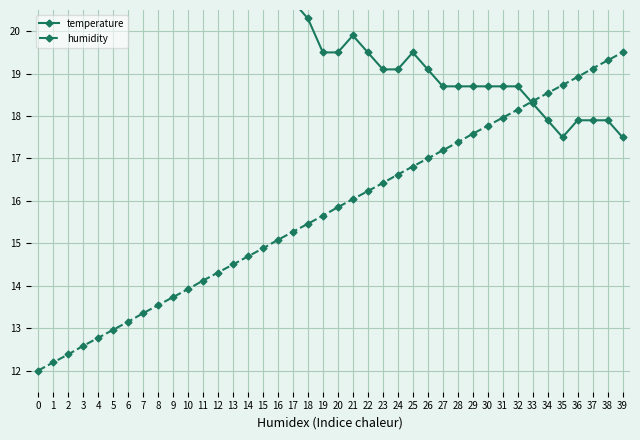

What is the sum of all humidity values?

630.0